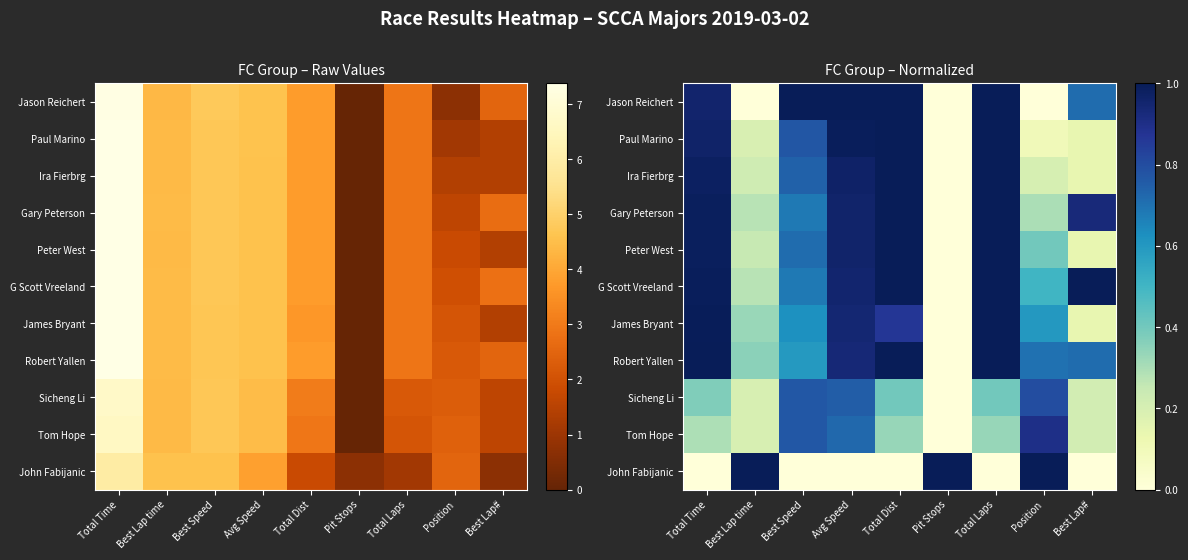

The Jason Reichert series shows 0.6 at Total Time. True or false?

False